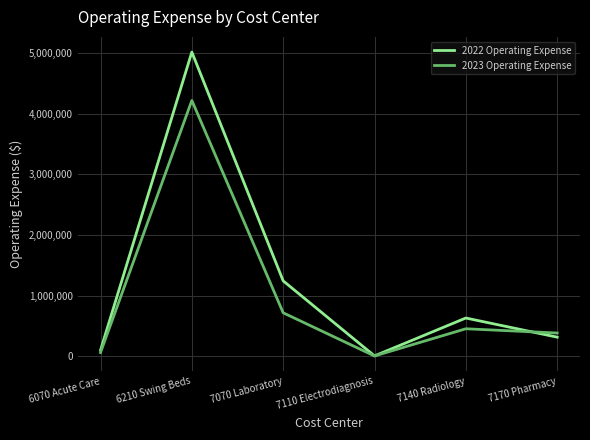

The value of 2023 Operating Expense at 7170 Pharmacy is 672099. True or false?

False